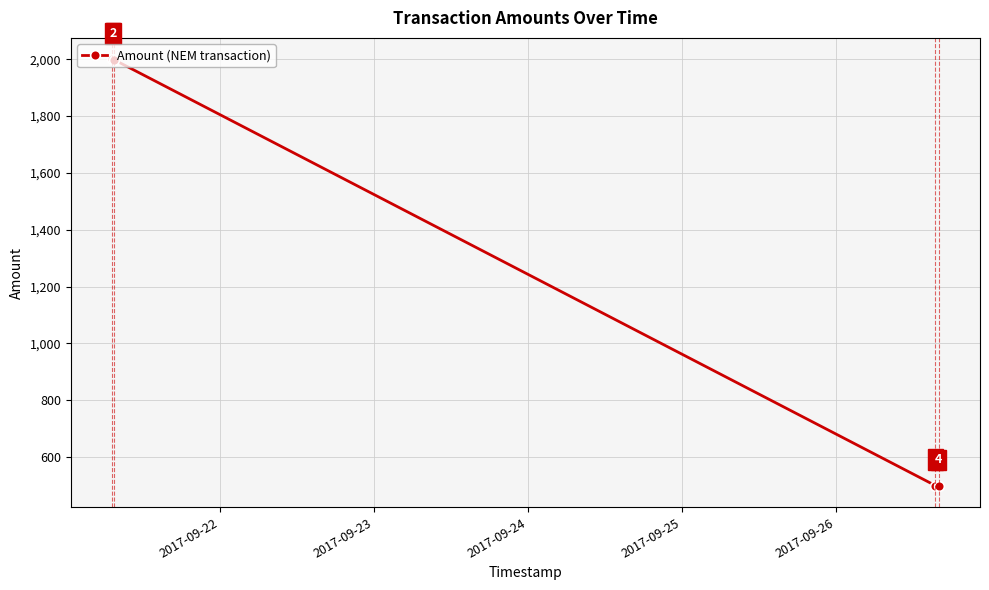

What is the average value?

1250